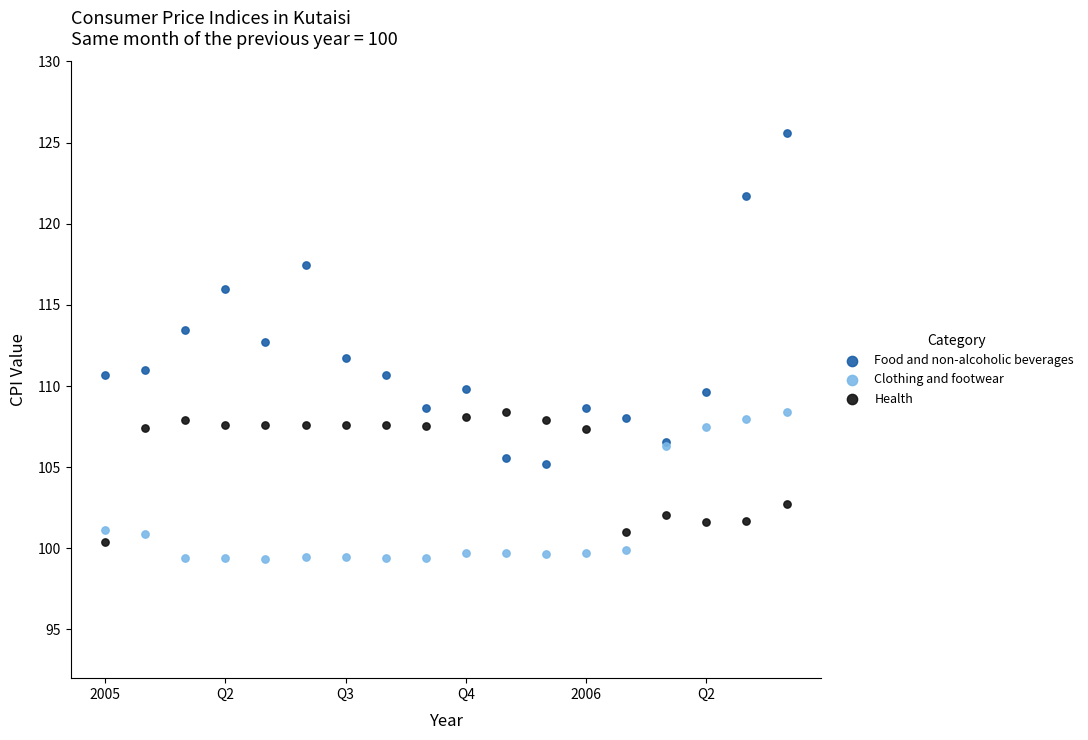

What is the X range (max minus min) for the scatter plot?

1.4